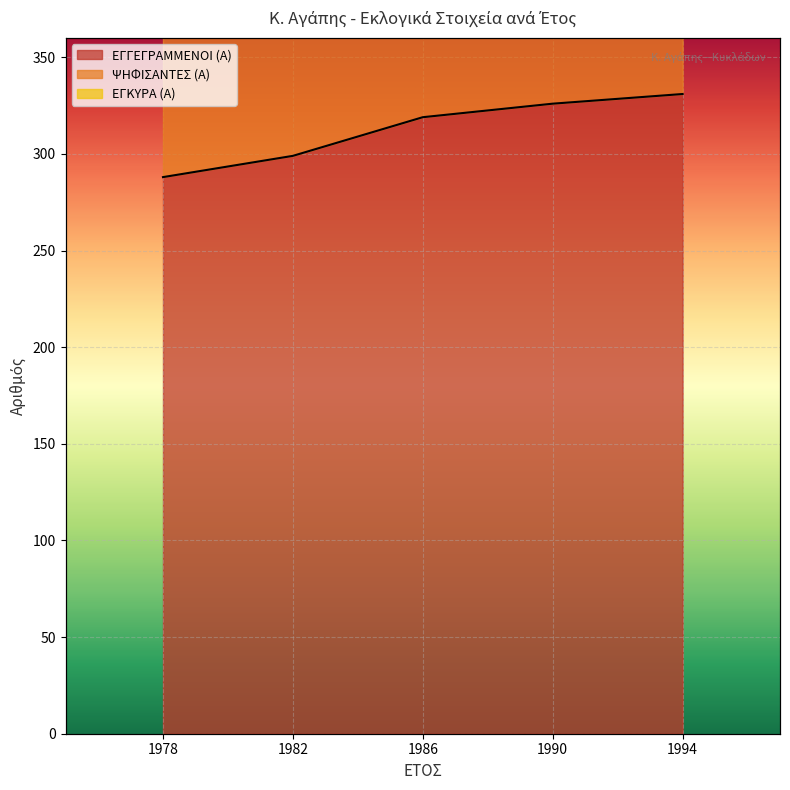

Reading right to left, extract all data points from this chart.

ΕΓΓΕΓΡΑΜΜΕΝΟΙ (Α): 1994=331	1990=326	1986=319	1982=299	1978=288
ΨΗΦΙΣΑΝΤΕΣ (Α): 1994=847	1990=859	1986=821	1982=748	1978=642
ΕΓΚΥΡΑ (Α): 1994=592	1990=594	1986=571	1982=526	1978=466